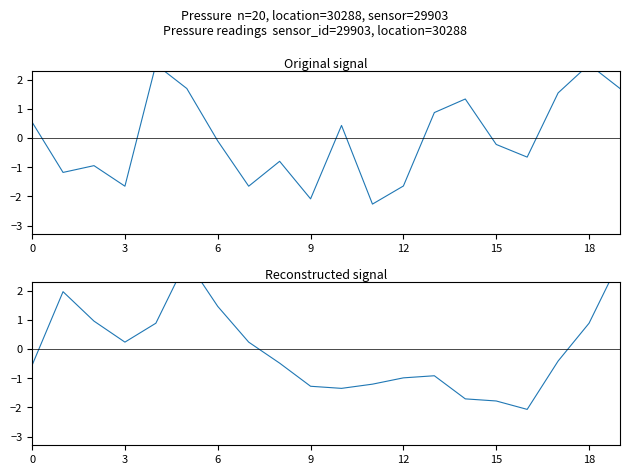

How many negative values does the temperature (normalised) series have?

11